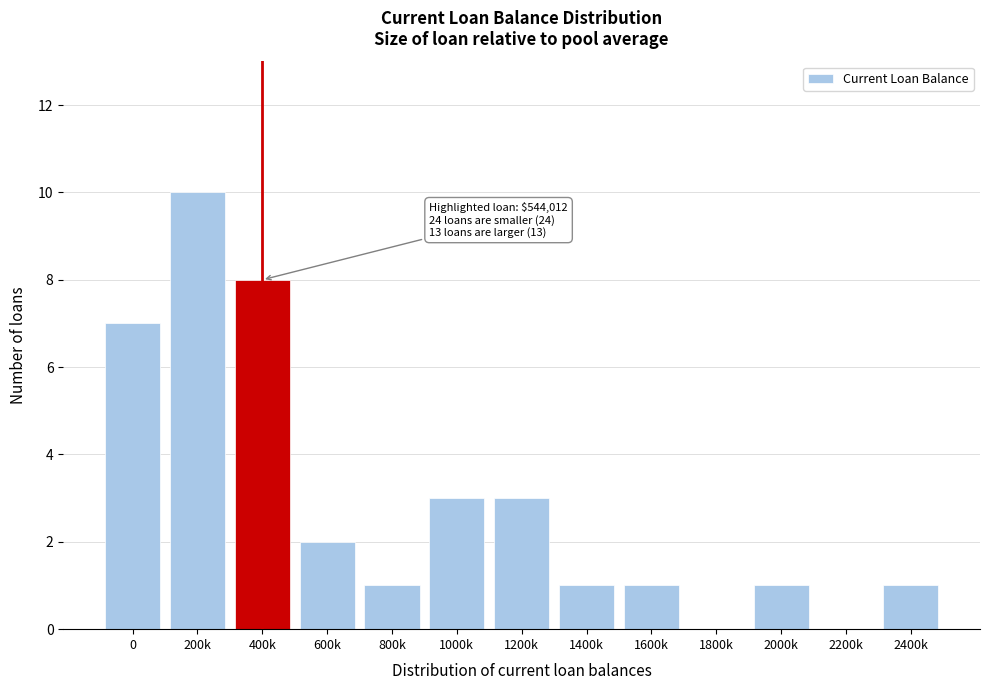

Reading left to right, list all the values displayed in this chart.

0=7	200k=10	400k=8	600k=2	800k=1	1000k=3	1200k=3	1400k=1	1600k=1	1800k=0	2000k=1	2200k=0	2400k=1